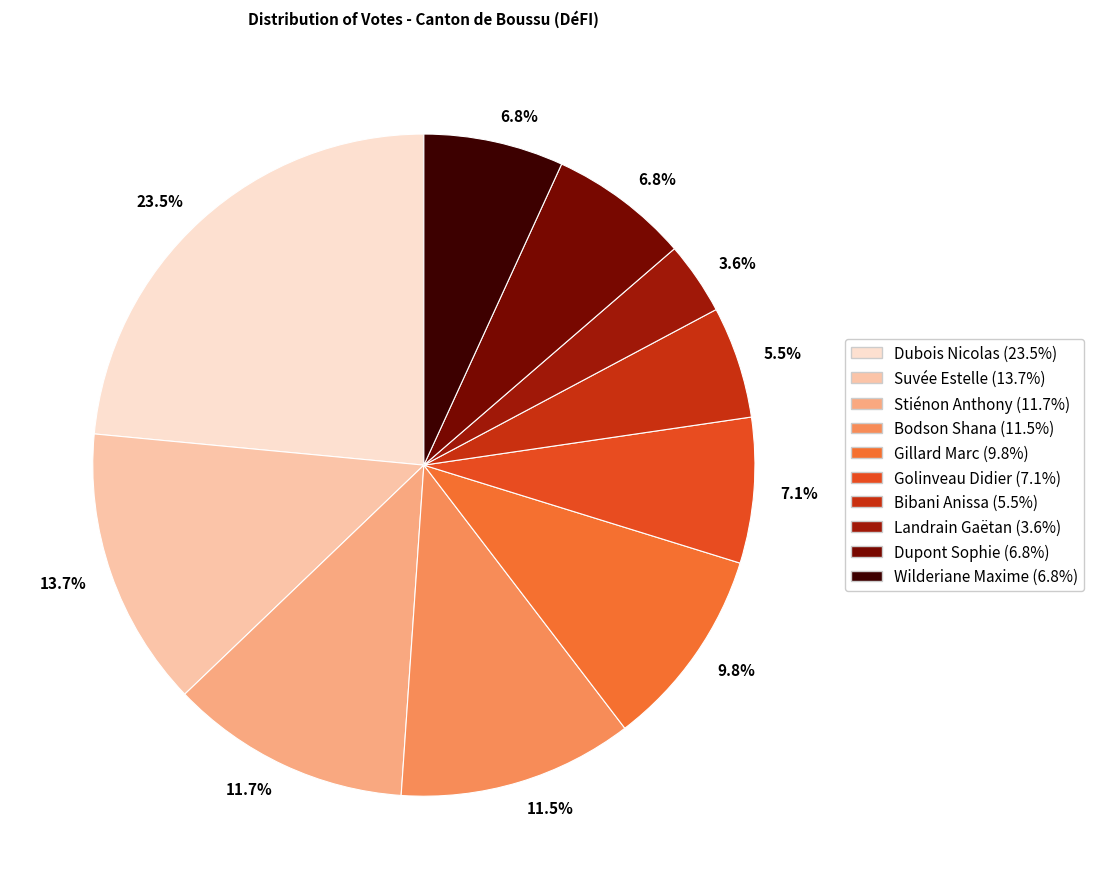

How many slices are in this pie chart?

10